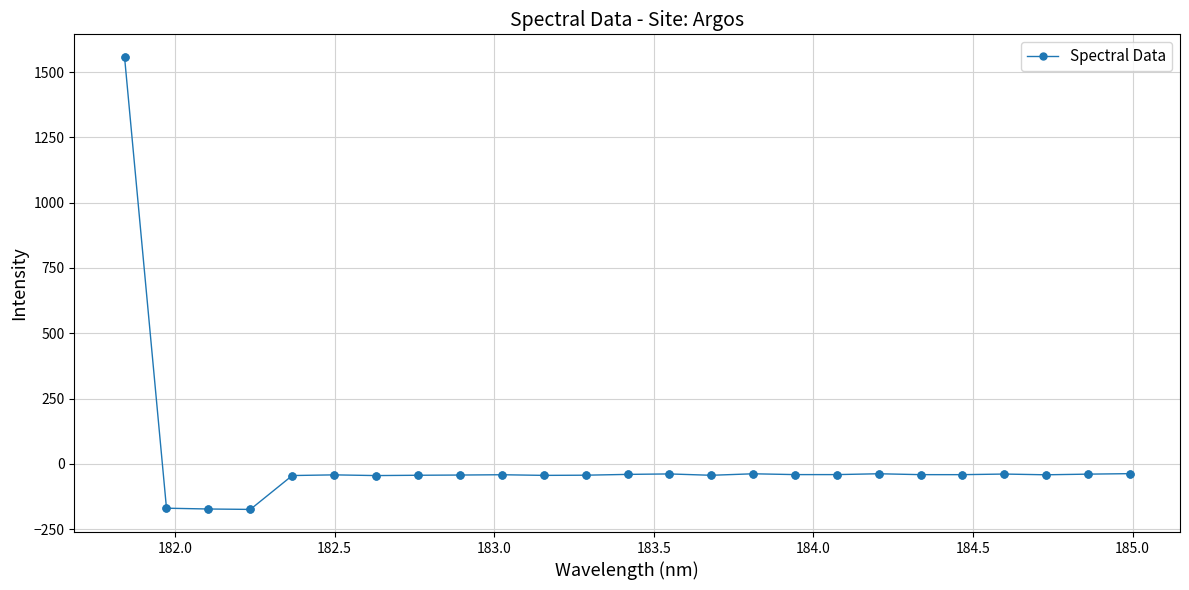

What is the maximum value shown in the chart?

1558.1